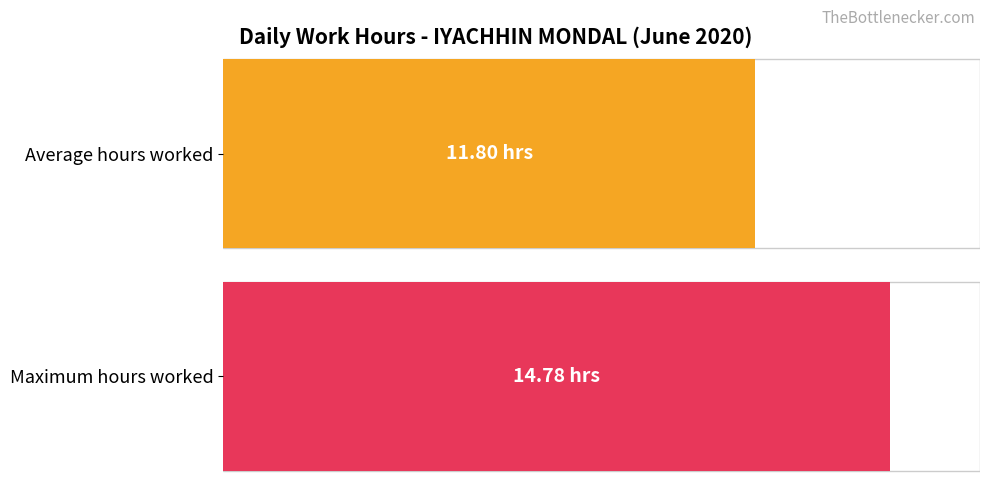

Does the chart contain any negative values?

No